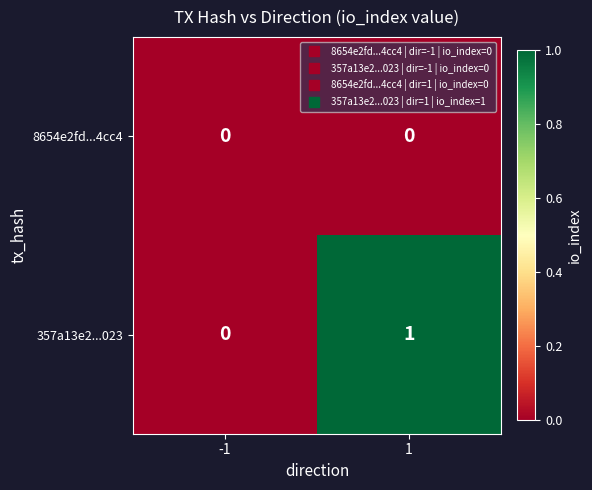

Which series has the largest range (max minus min)?

357a13e2...023